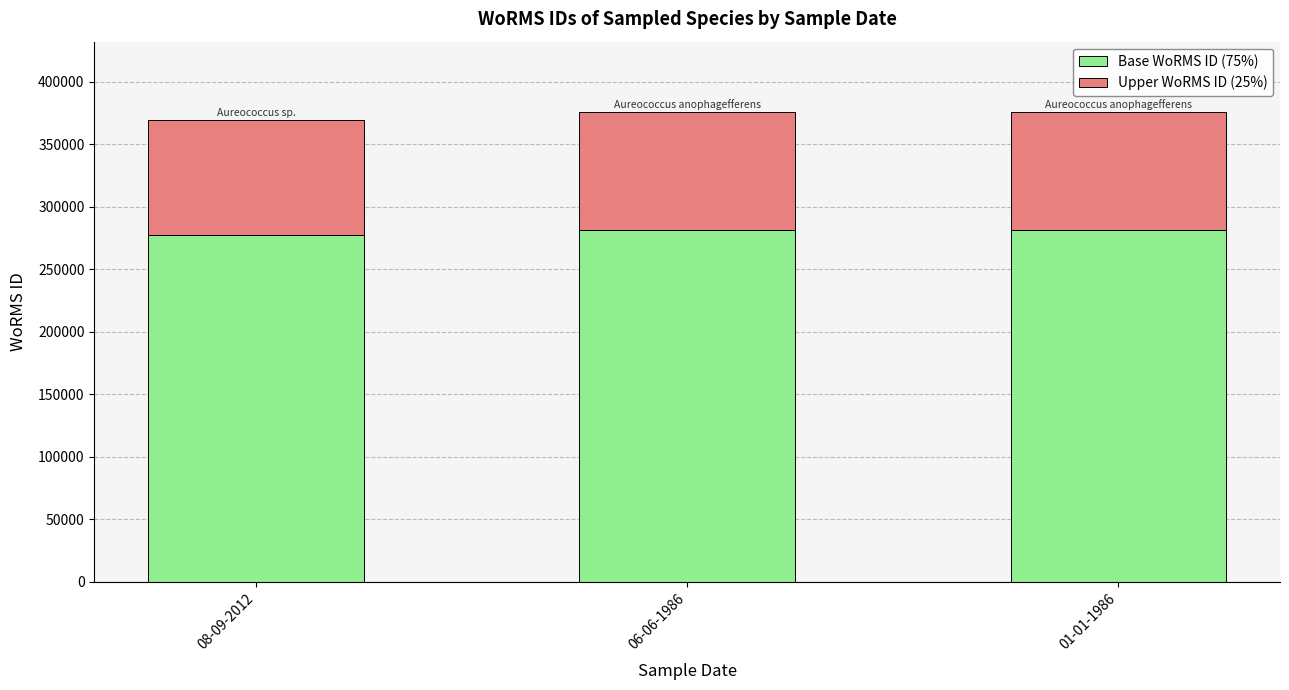

What is the total value across all series at 06-06-1986?

375698